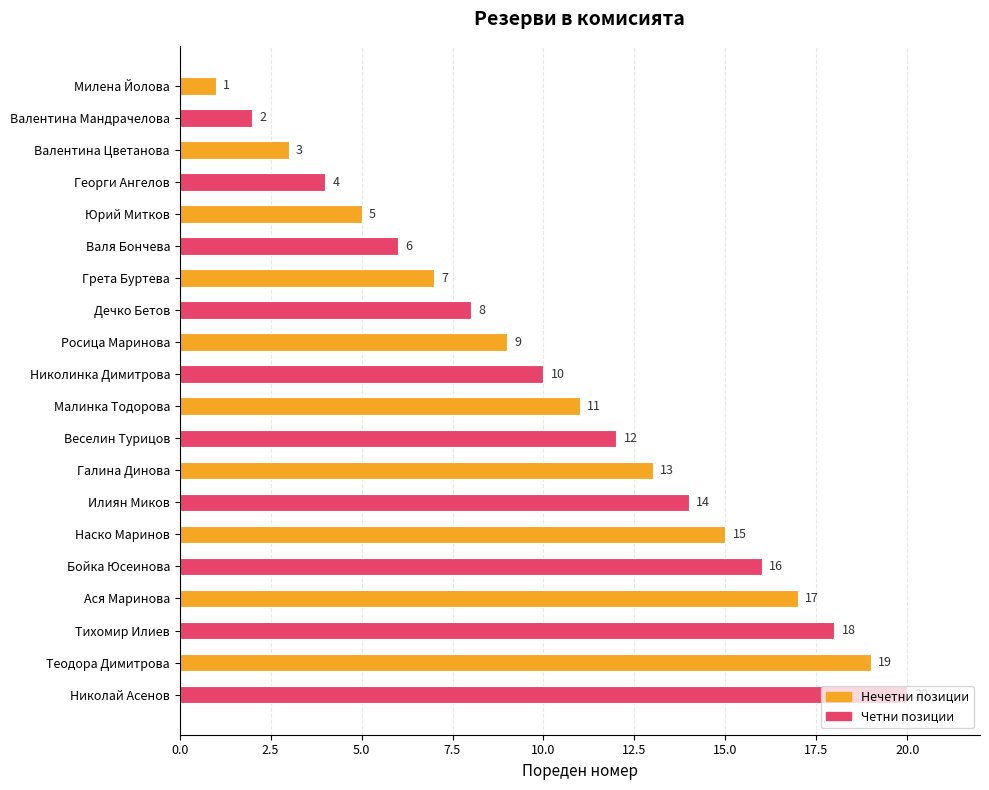

What is the difference between the second highest and minimum values?

18